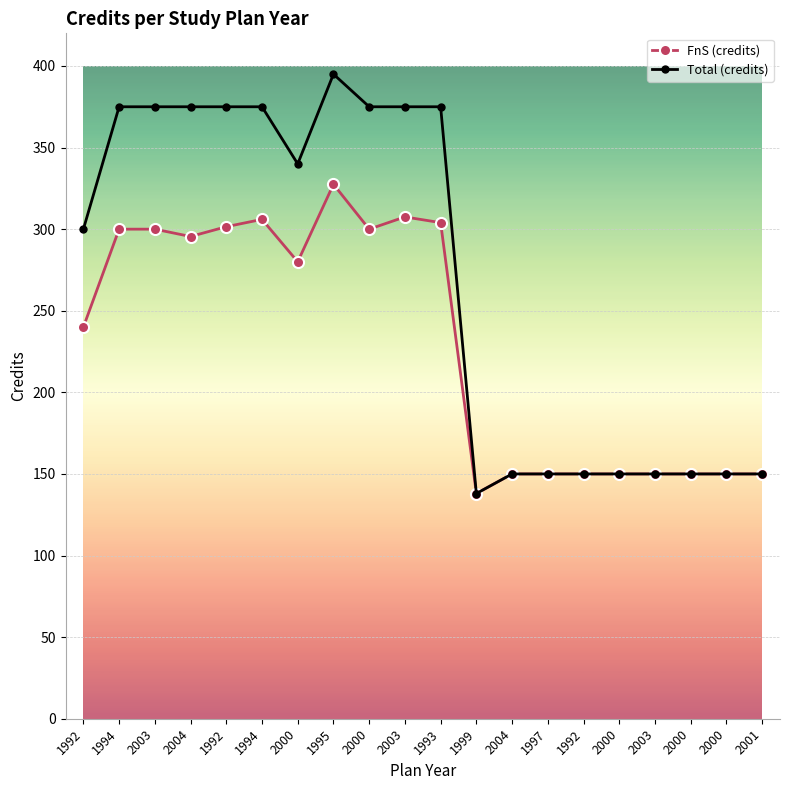

What is the label of the 16th point from the left?

2000